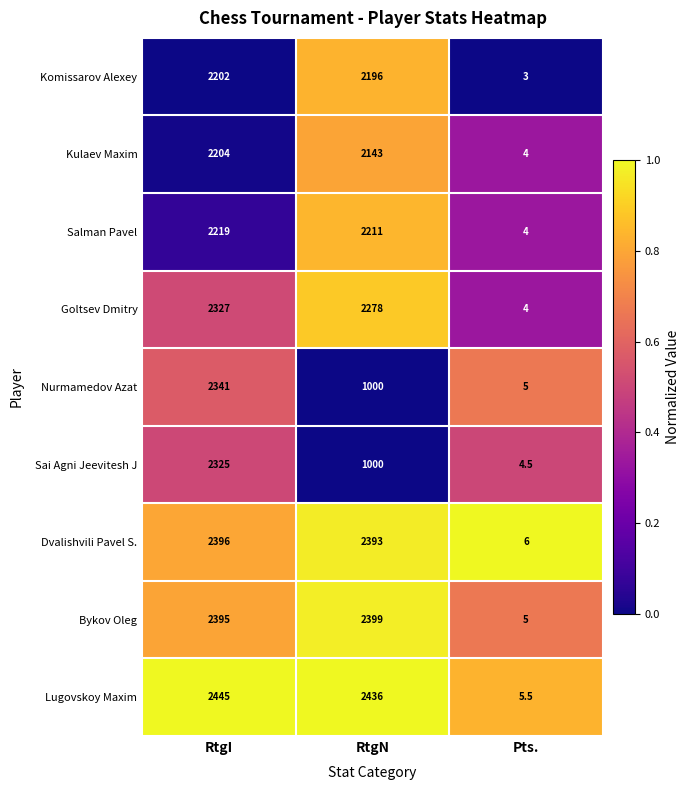

Which series changed the most between RtgI and Pts.?

Lugovskoy Maxim